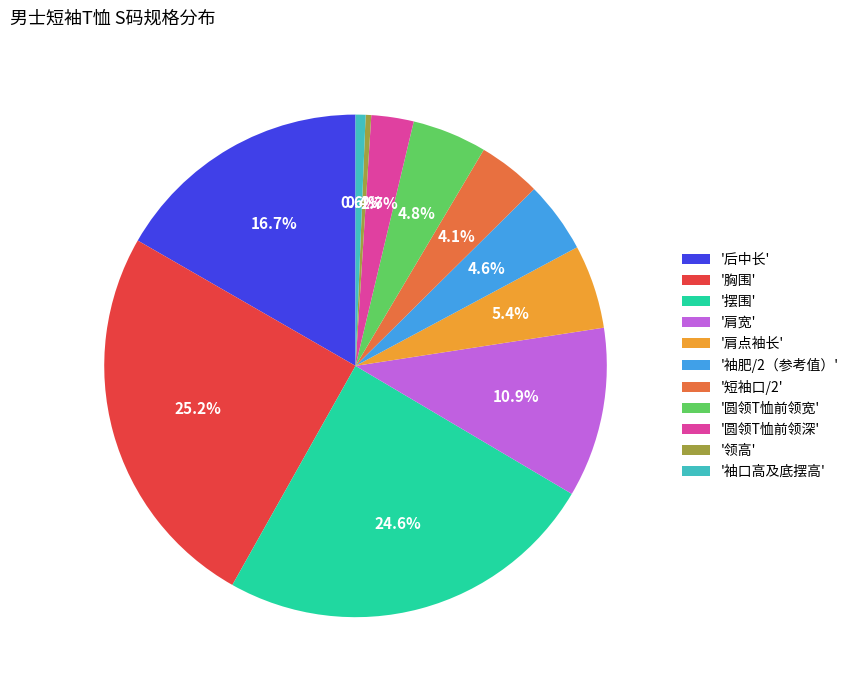

Which category has the biggest portion of the pie?

'胸围'